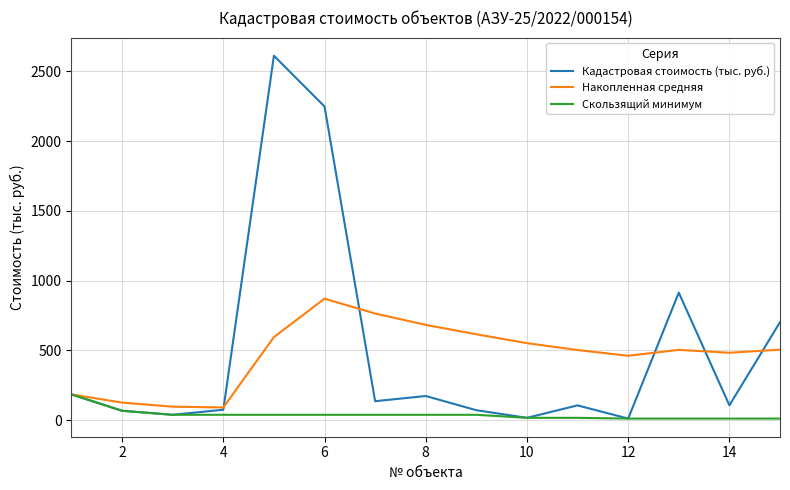

Which series has the widest spread of values?

Кадастровая стоимость (тыс. руб.)